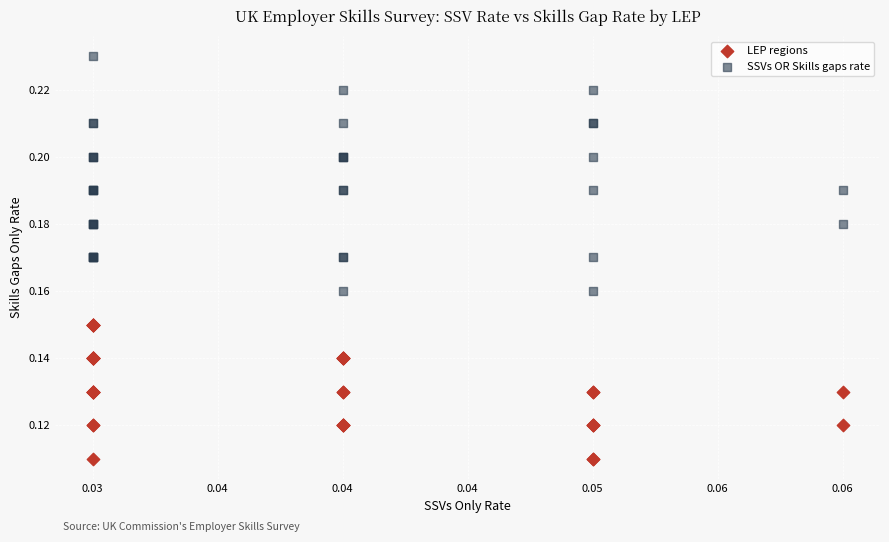

Which series has the largest Y range (max minus min)?

SSVs OR Skills gaps rate